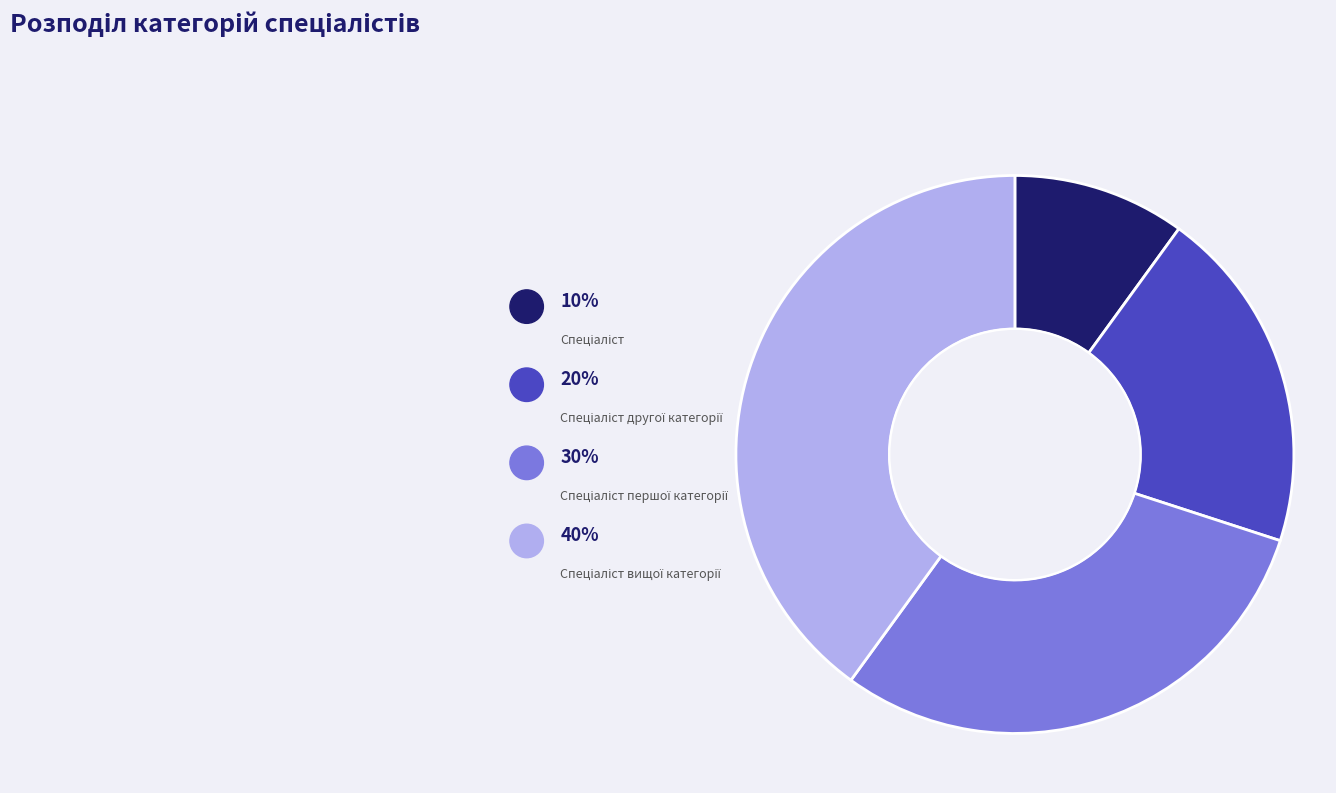

Which slice is the smallest?

Спеціаліст